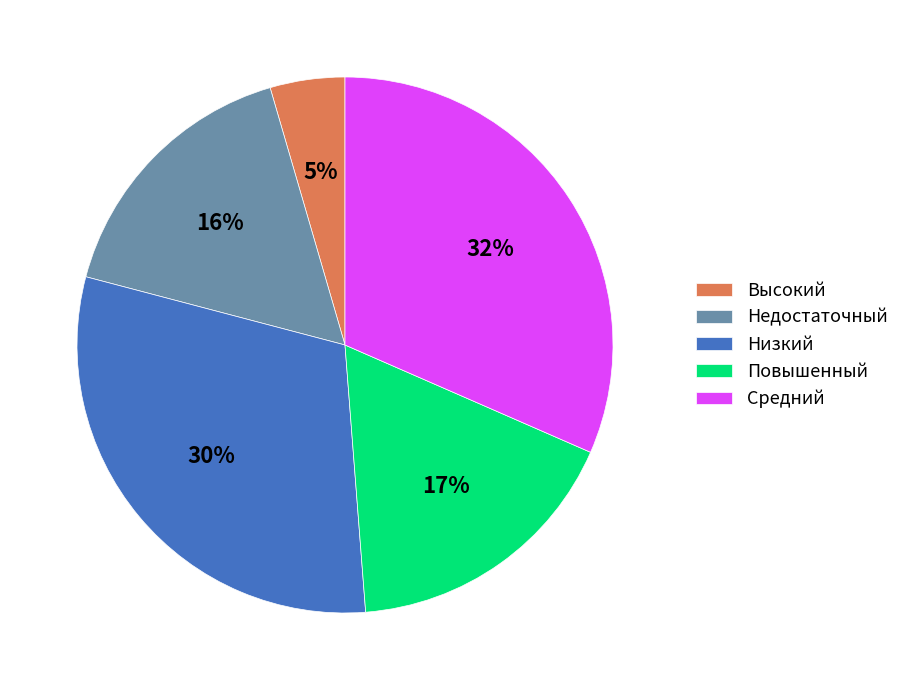

Do Недостаточный and Низкий together represent more than half of the pie?

No